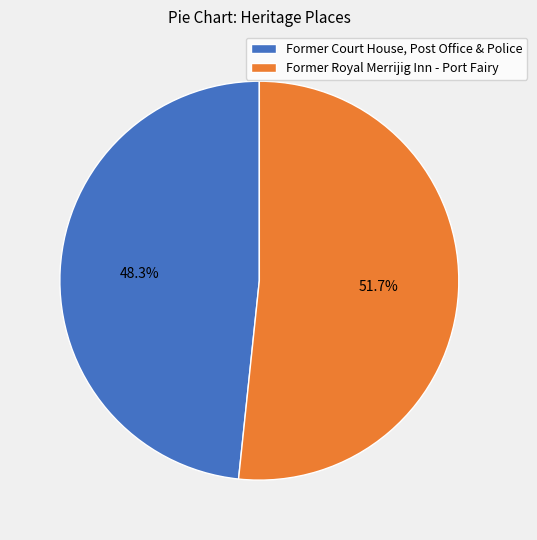

Approximately how many times larger is the value at Former Court House, Post Office & Police compared to Former Royal Merrijig Inn - Port Fairy?

0.9